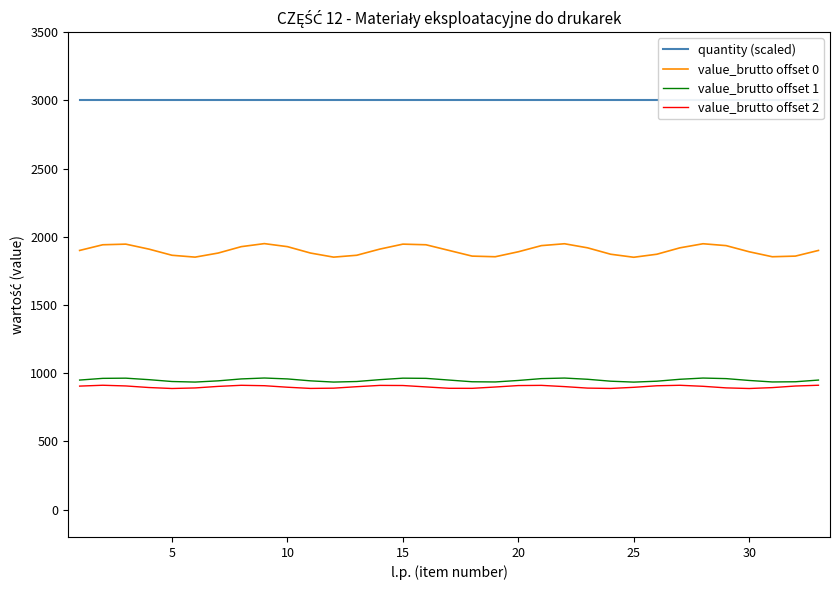

Does the chart have visible grid lines?

No